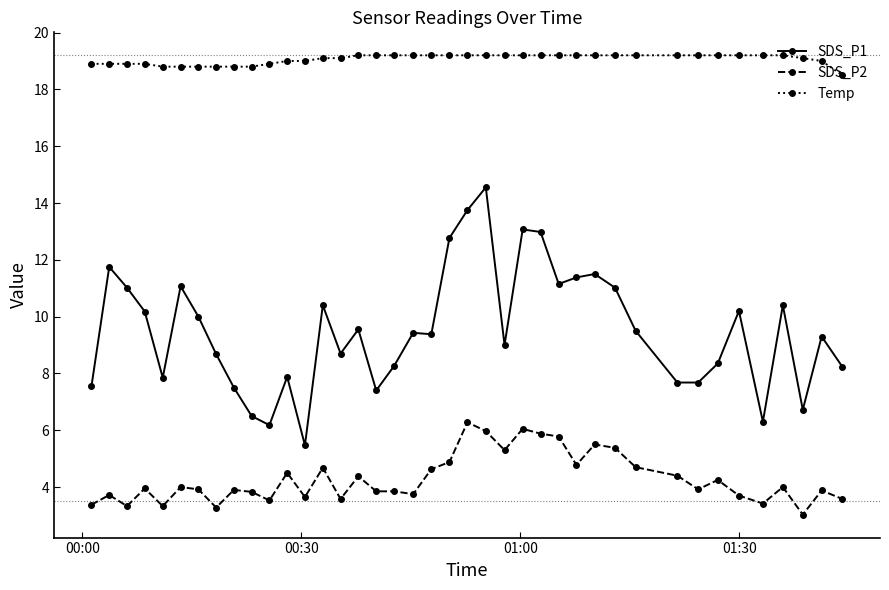

What is the minimum value shown in the chart?

3.0